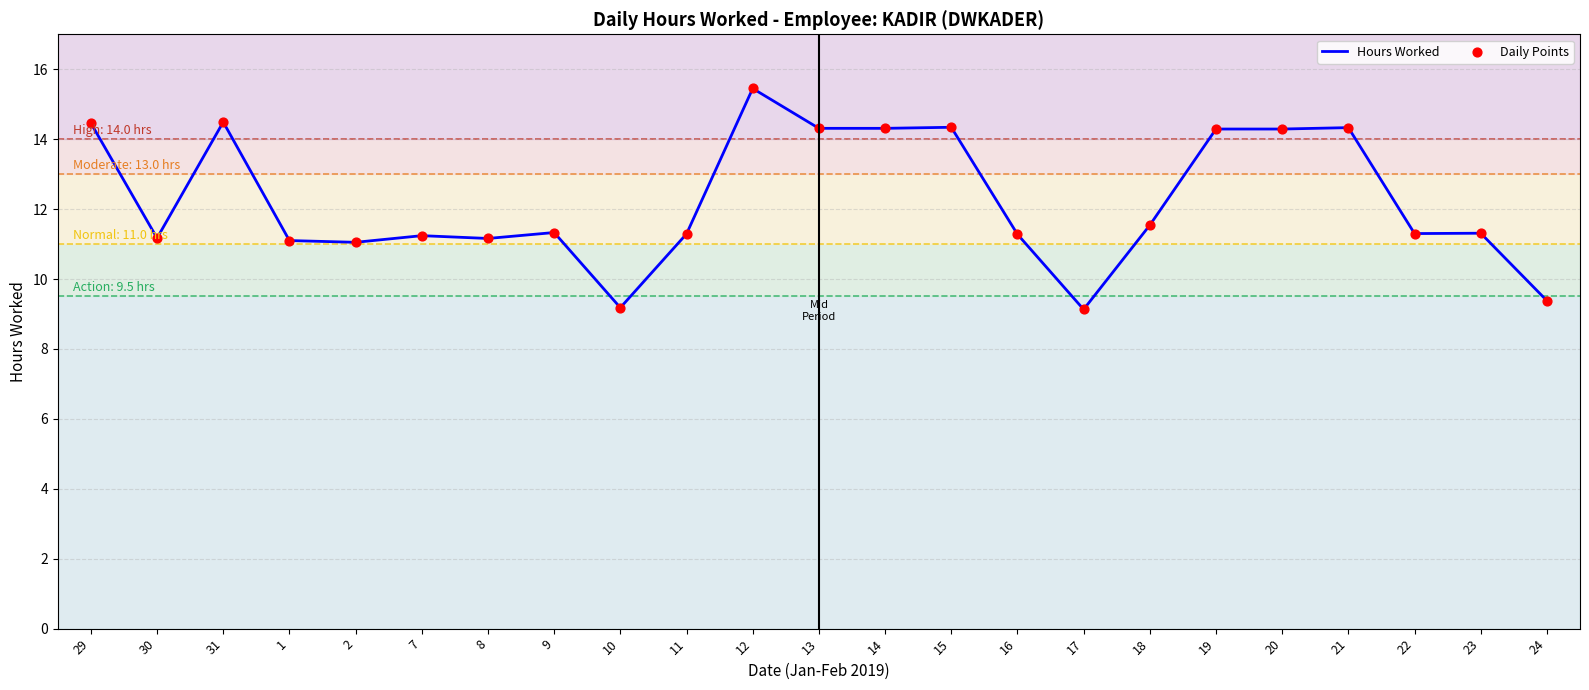

What is the difference between the maximum and minimum values?

6.3